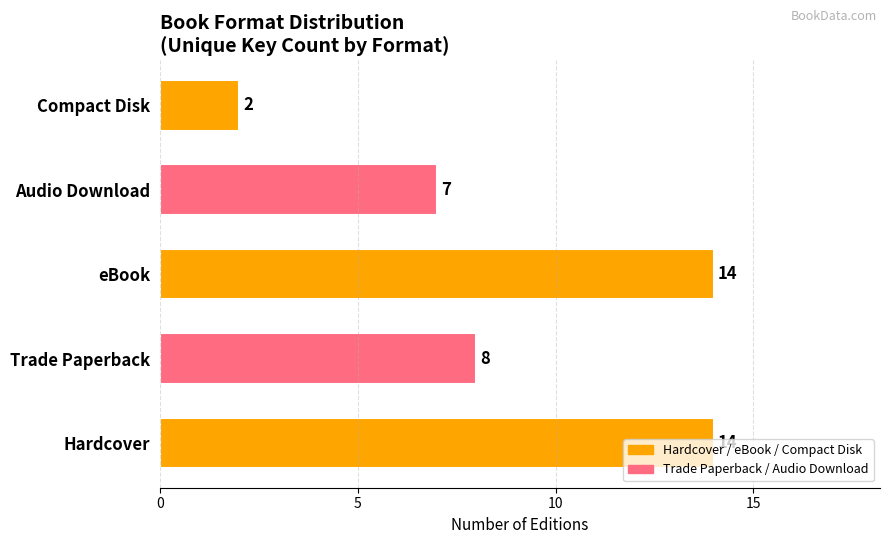

At which label is the value closest to 8?

Trade Paperback